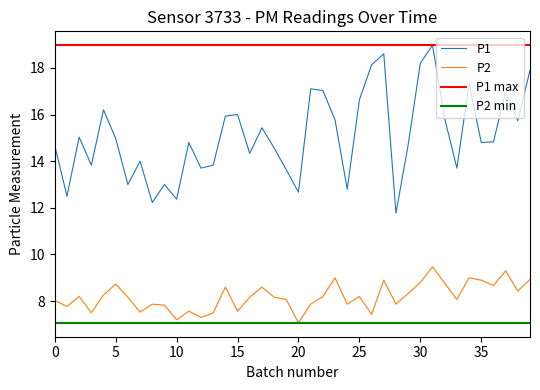

At which label does P1 reach its peak?

31